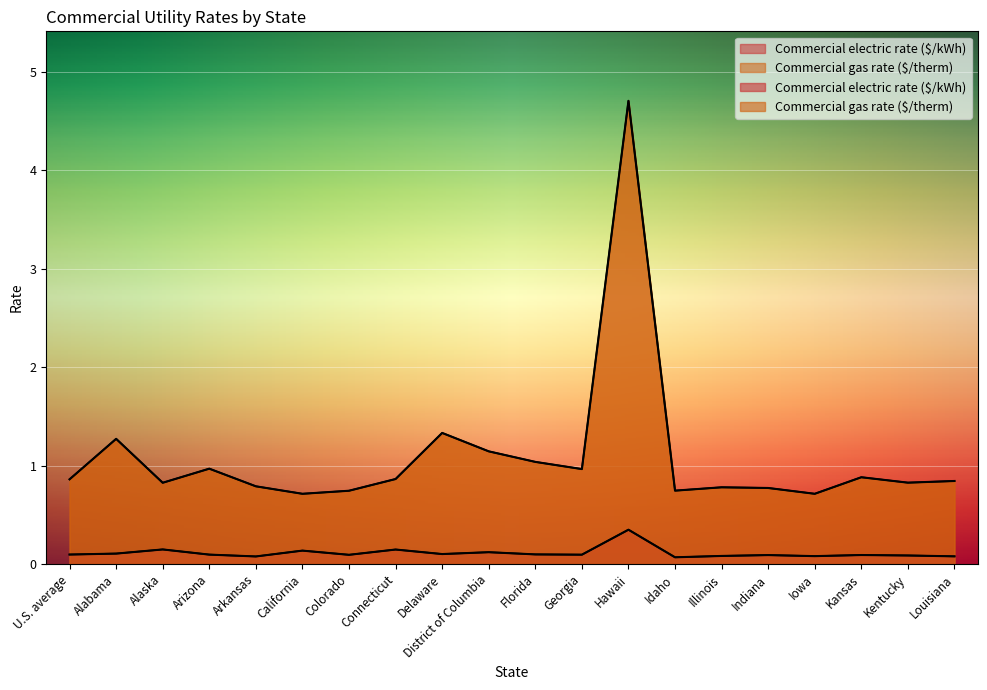

Rank the categories by Commercial electric rate ($/kWh) value from highest to lowest.

Hawaii, Alaska, Connecticut, California, District of Columbia, Alabama, Delaware, Florida, U.S. average, Arizona, Georgia, Colorado, Kansas, Indiana, Kentucky, Illinois, Iowa, Louisiana, Arkansas, Idaho